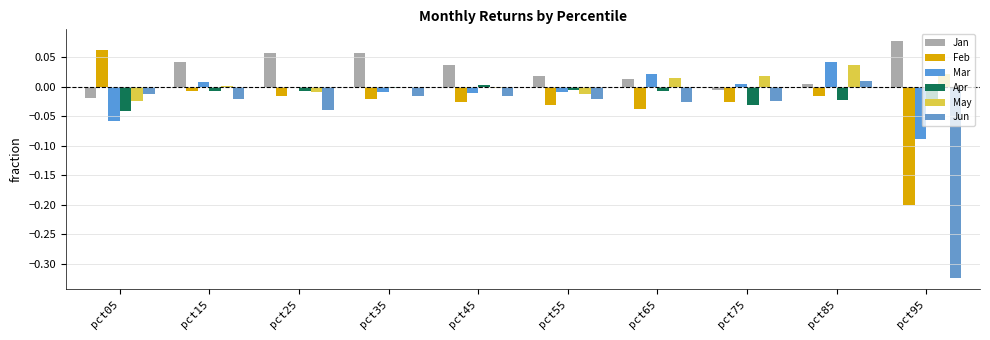

Which category has the lowest value across all series?

pct95